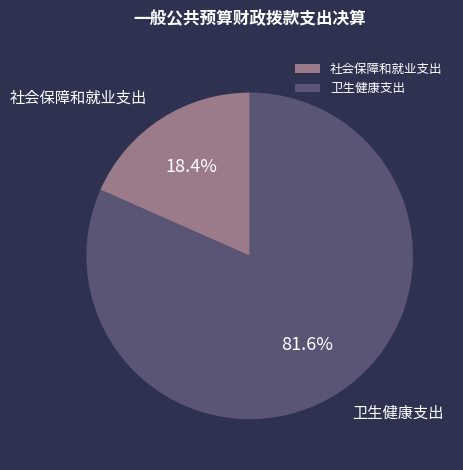

To the nearest percent, what percentage of the pie is 社会保障和就业支出?

18%